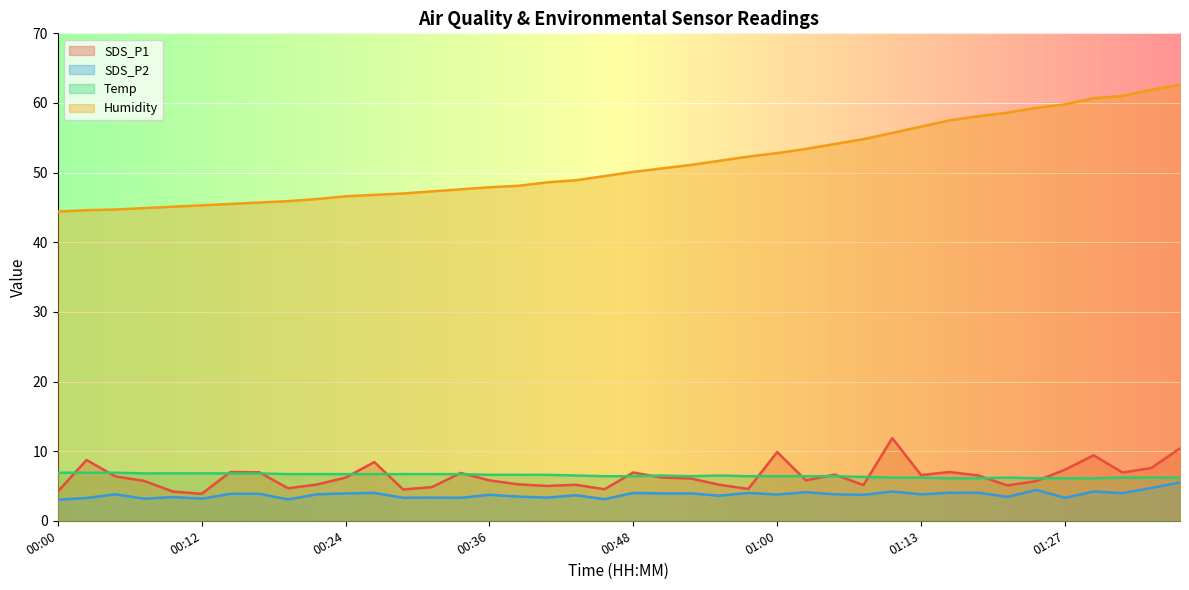

What is the difference between the second highest and second lowest values in the SDS_P1 series?

6.2